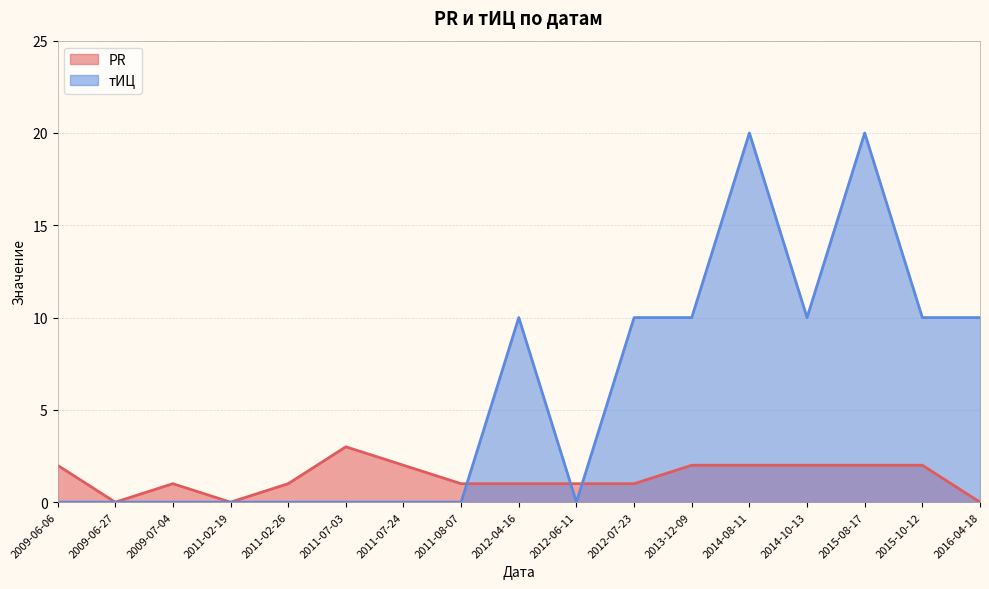

Read the PR value at 2011-02-26.

1